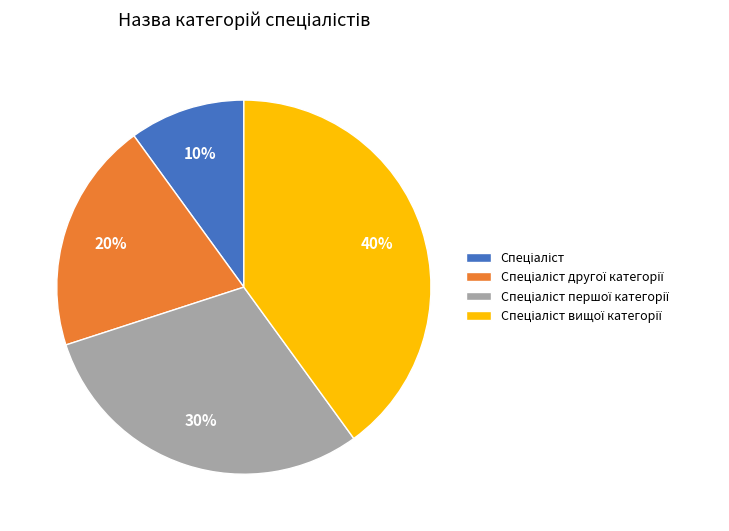

How many segments does this pie chart have?

4